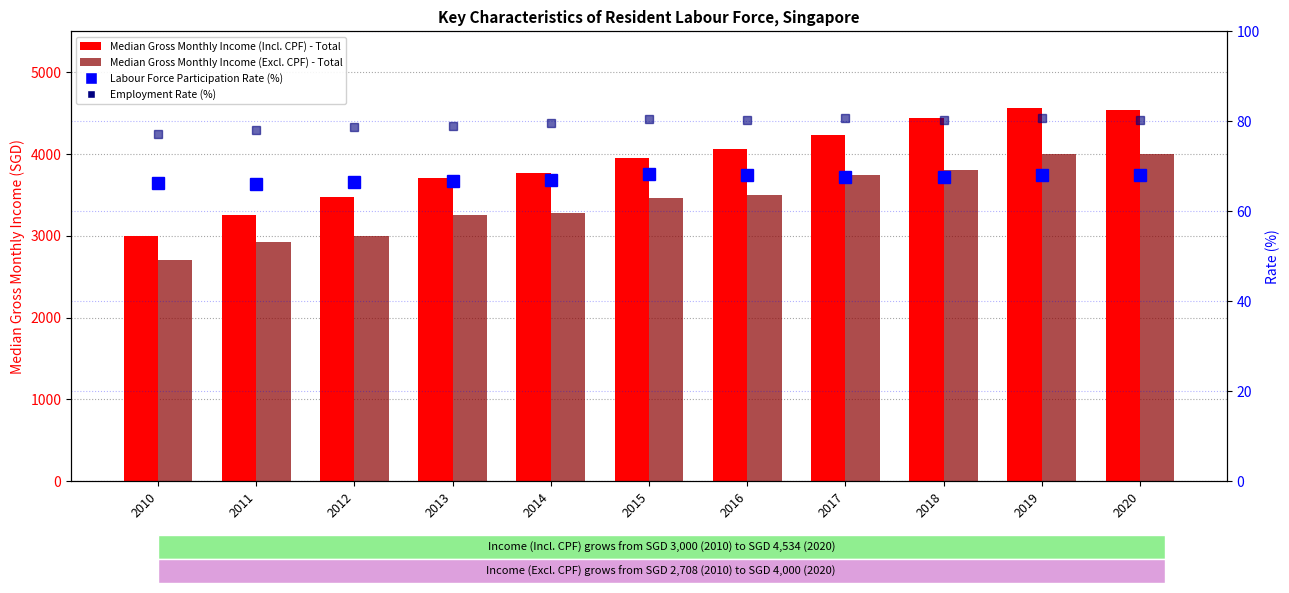

At which label does Labour Force Participation Rate (%) first exceed 67?

2015